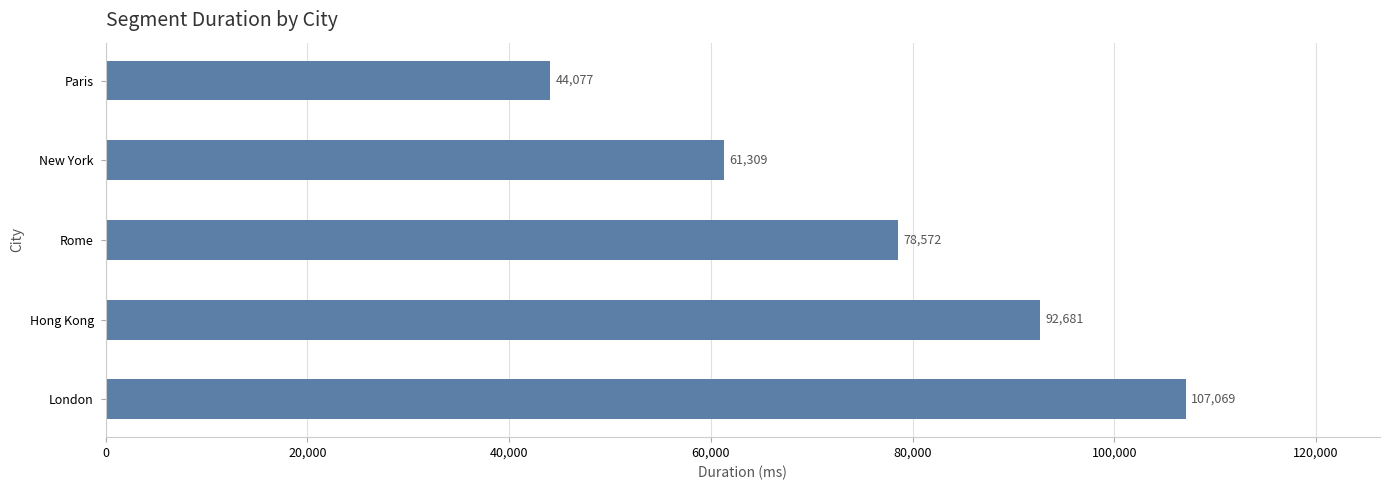

What value does the data have at Rome?

78572